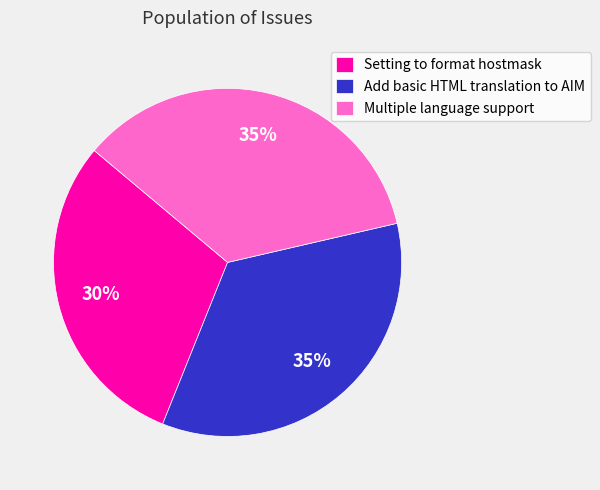

What is the smallest slice in the pie chart?

Setting to format hostmask